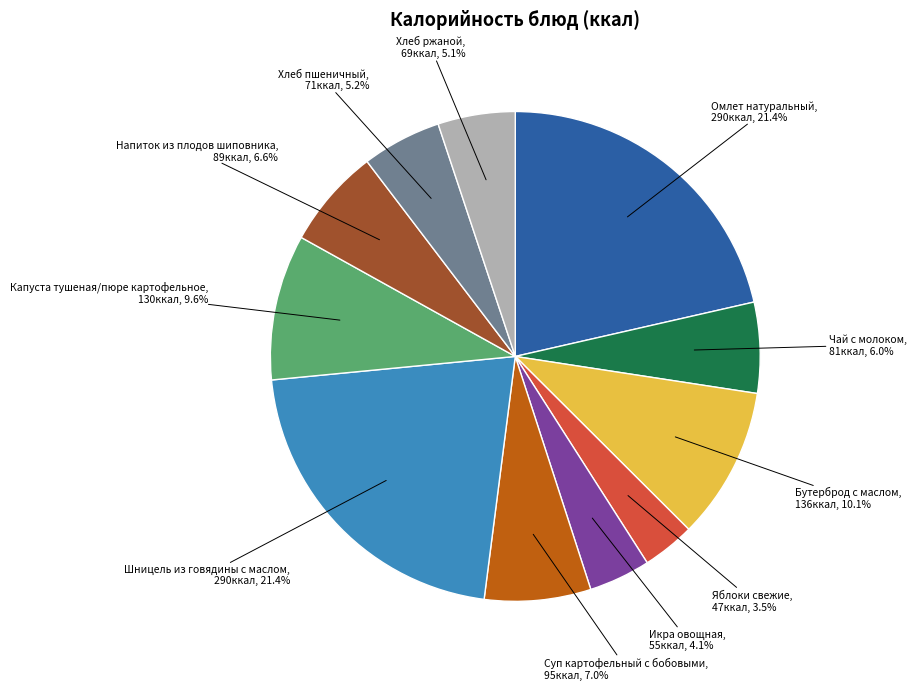

Does any single category account for the majority?

No